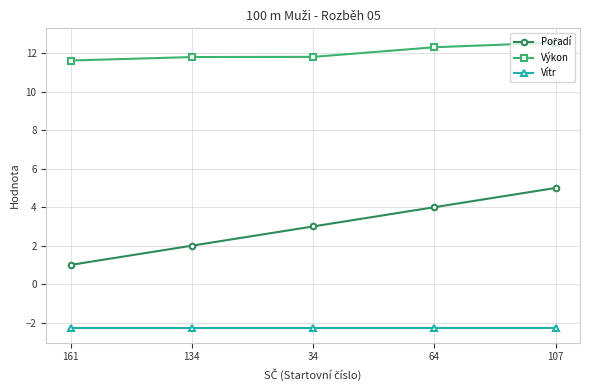

True or false: Vítr and Výkon cross at least once.

False